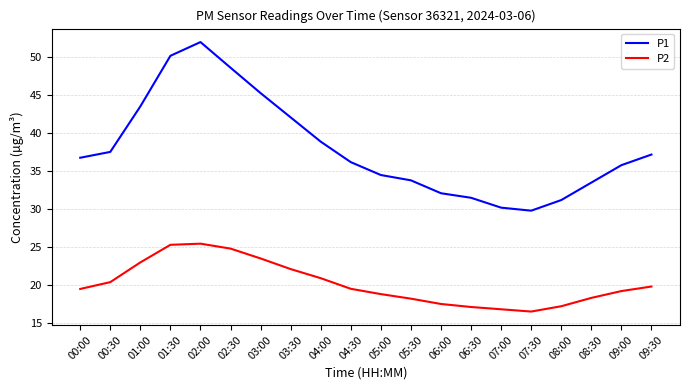

The P2 series shows 23.5 at 03:00. True or false?

True